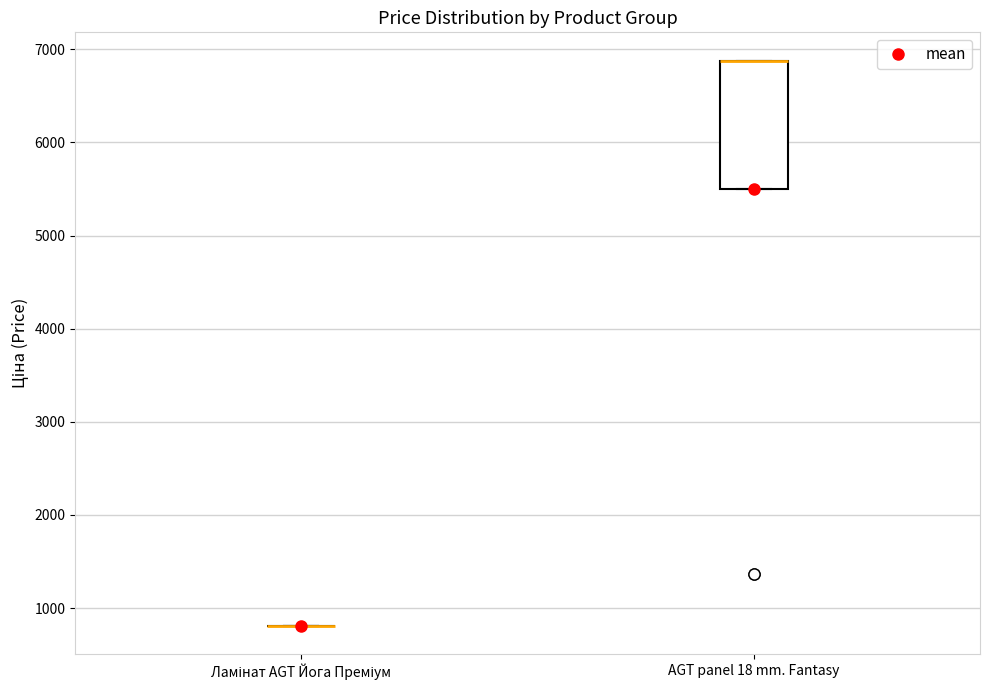

Comparing the boxes themselves (not the whiskers), which one is the tallest?

AGT panel 18 mm. Fantasy